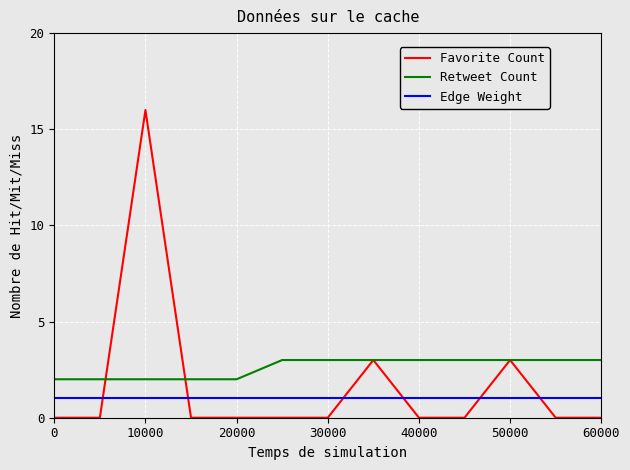

Which series has the largest range (max minus min)?

Favorite Count